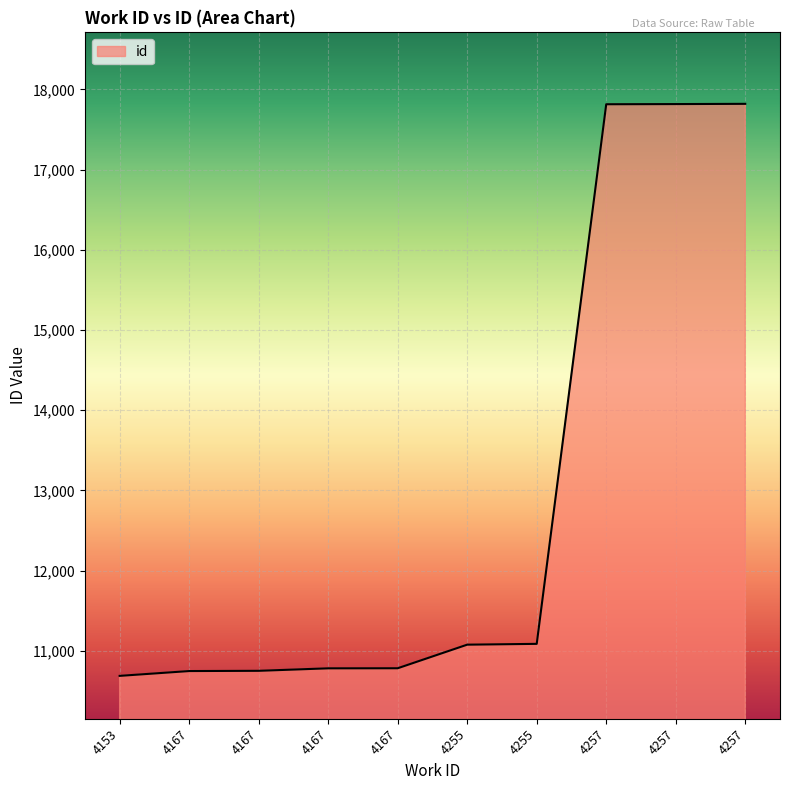

How many lines are shown in the chart?

1